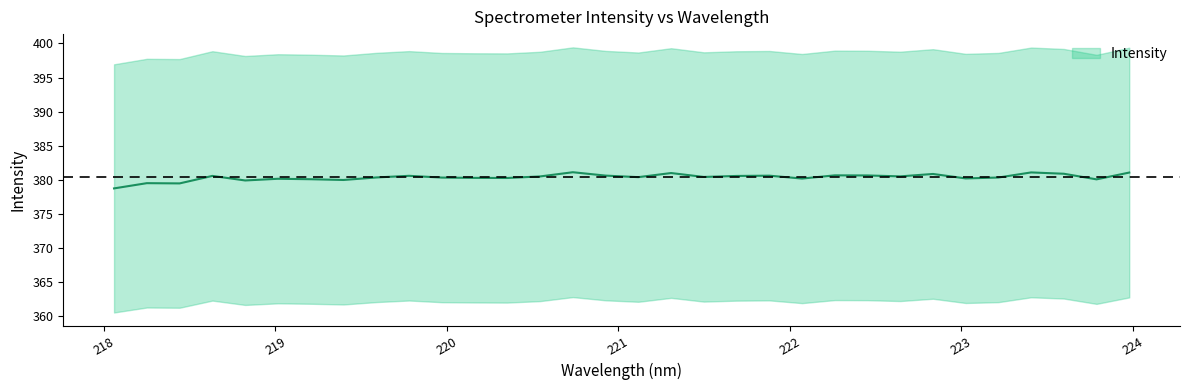

What is the maximum value shown in the chart?

381.1